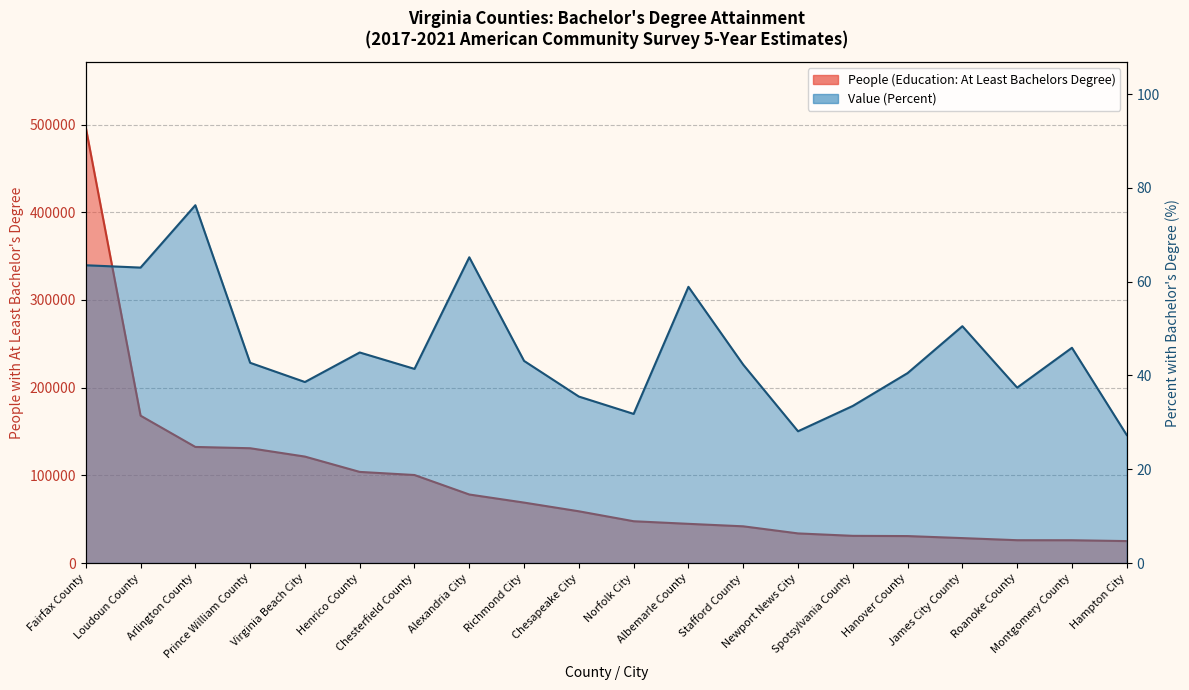

At Newport News City, list the series in order from largest to smallest.

People (Education: At Least Bachelors Degree), Value (Percent)